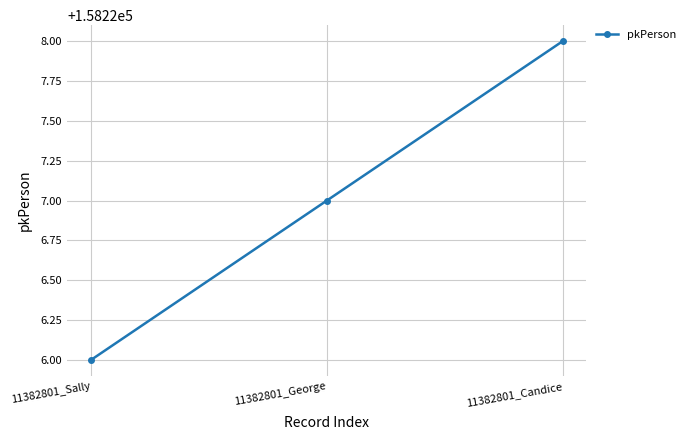

Reading left to right, extract all data points from this chart.

11382801_Sally=158226	11382801_George=158227	11382801_Candice=158228